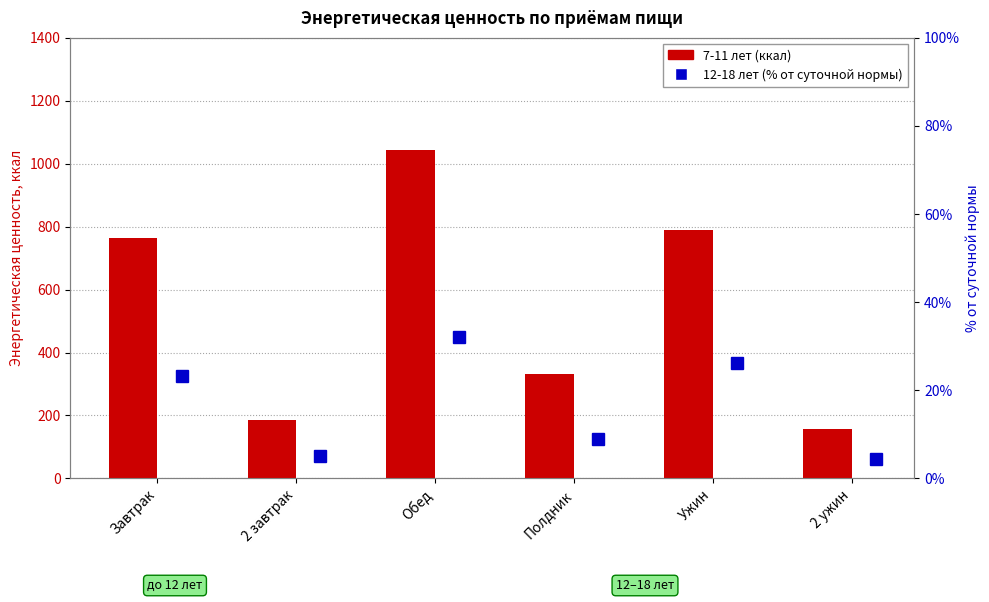

The 12-18 лет (% от суточной нормы) series shows 40.9 at Ужин. True or false?

False